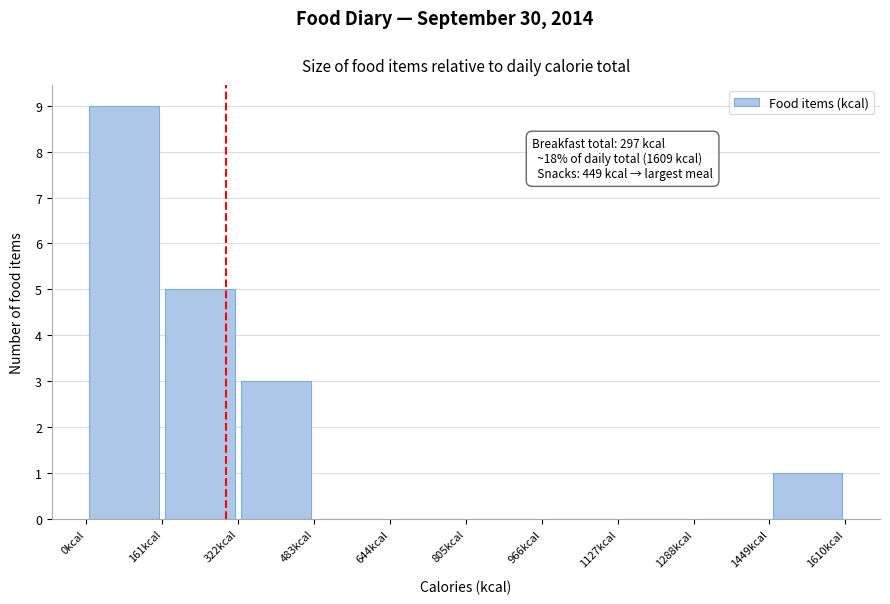

Over which range of the x-axis is the bar tallest?

0 to 160